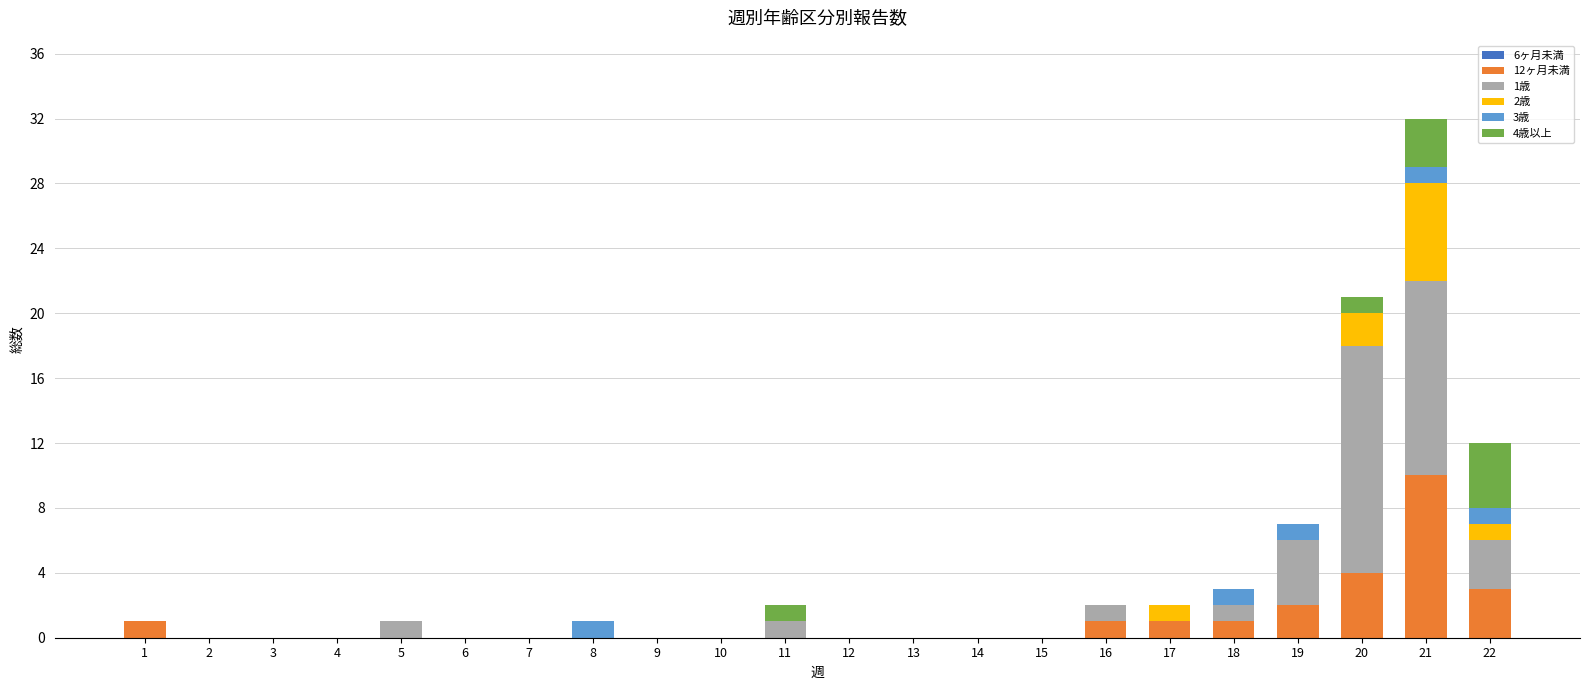

Count the 12ヶ月未満 values in the range 0 to 1.

18